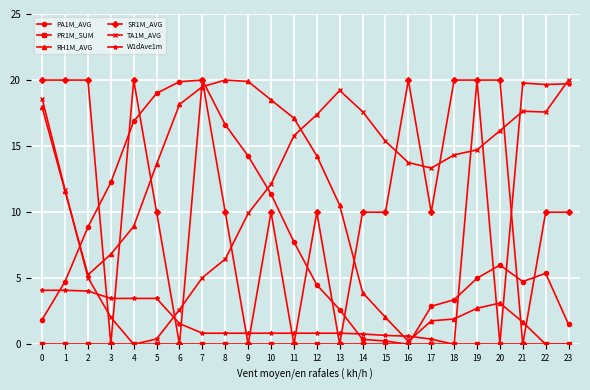

True or false: W1dAve1m and TA1M_AVG cross at least once.

True